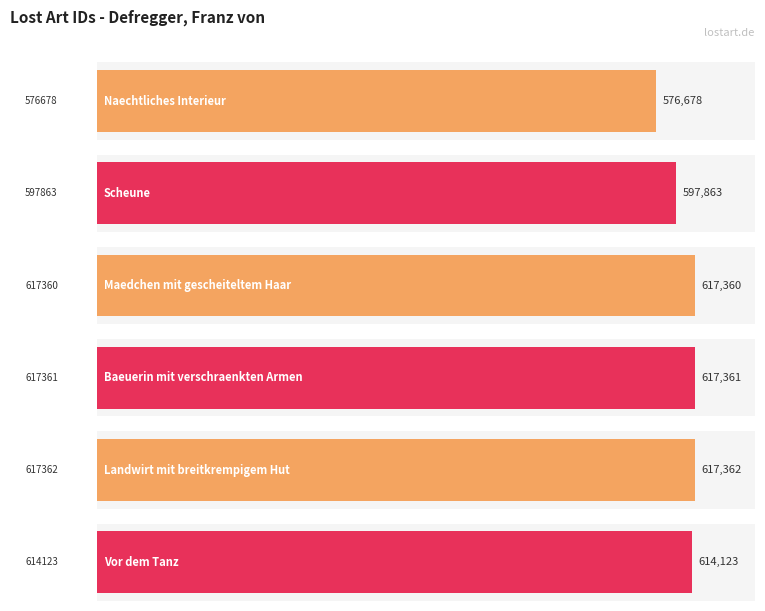

List the labels in order of value, largest first.

617362, 617361, 617360, 614123, 597863, 576678